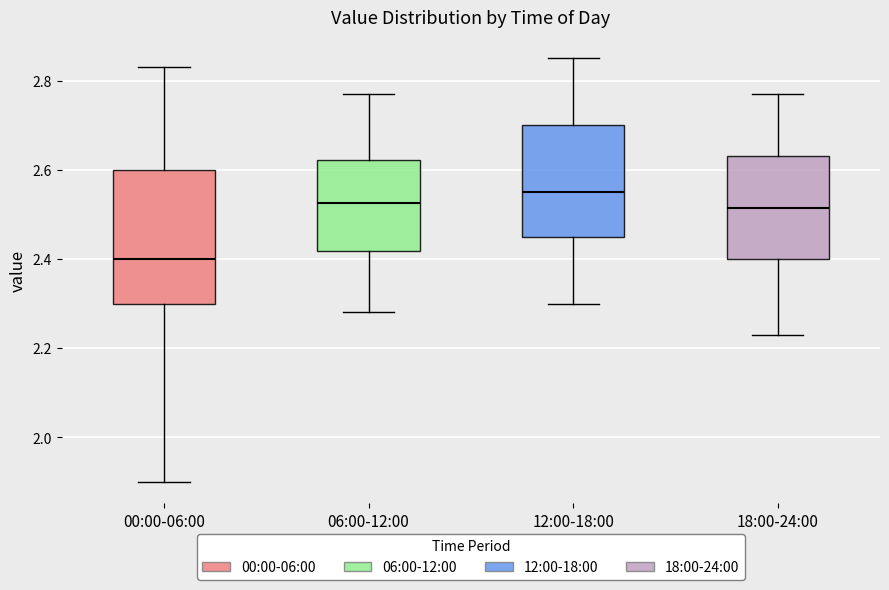

Reading left to right, transcribe this box plot: for each box, give where its median line is, the range the box spans, and where its two whiskers end, as read against the y-axis. The values are not printed on the chart, so give them approximately, as read against the axis.

00:00-06:00: median 2.40, box 2.30 to 2.60, whiskers 1.90 to 2.84
06:00-12:00: median 2.52, box 2.42 to 2.62, whiskers 2.28 to 2.78
12:00-18:00: median 2.56, box 2.46 to 2.70, whiskers 2.30 to 2.86
18:00-24:00: median 2.52, box 2.40 to 2.64, whiskers 2.24 to 2.78